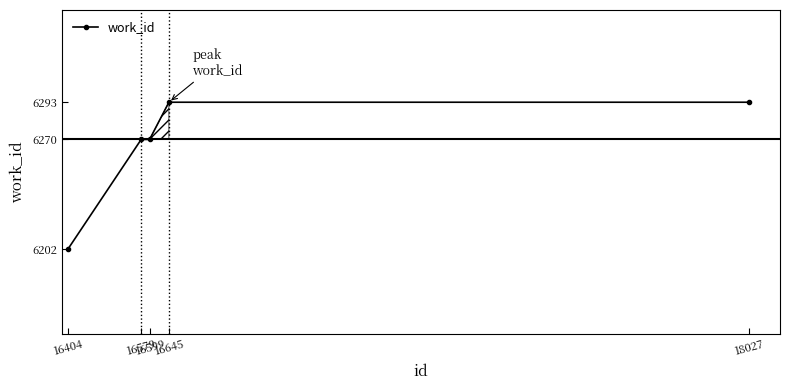

What is the minimum value shown in the chart?

6202